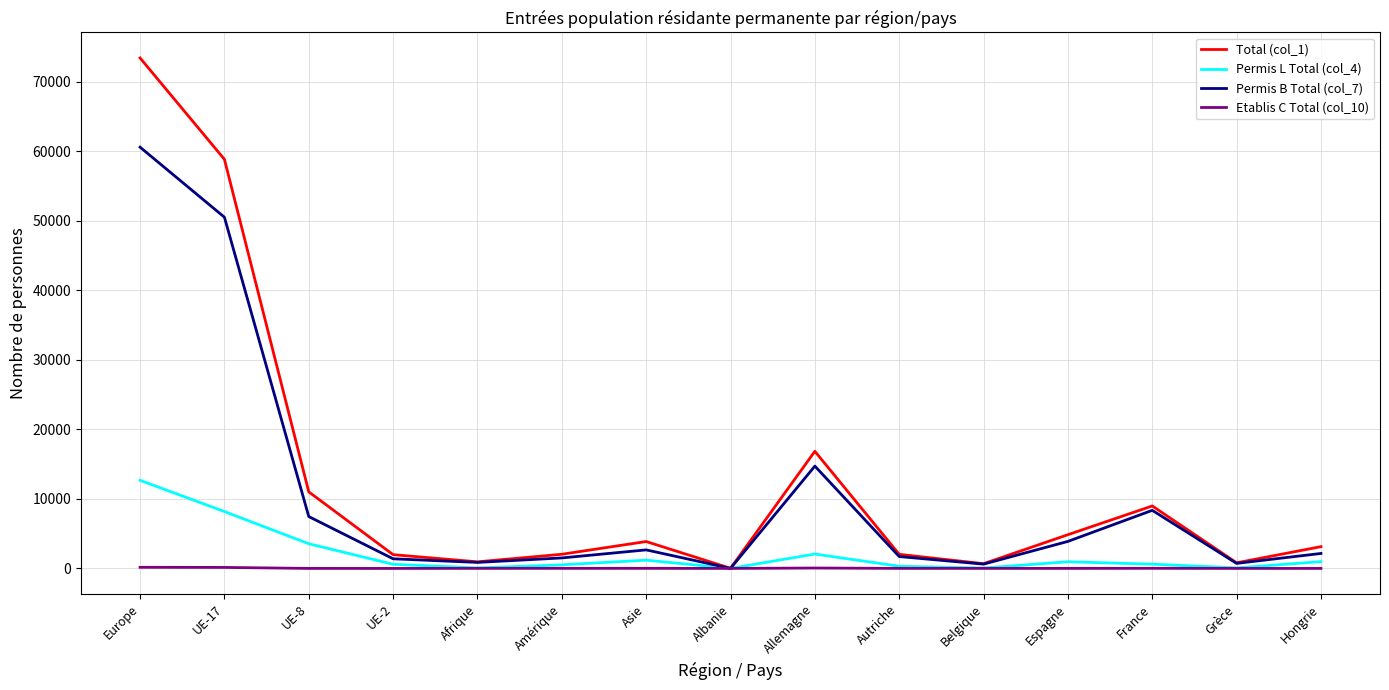

What are all the series names shown in the legend?

Total (col_1), Permis L Total (col_4), Permis B Total (col_7), Etablis C Total (col_10)